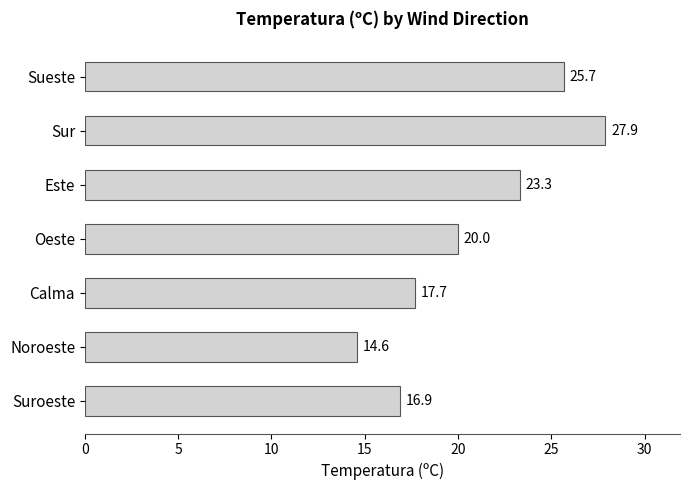

What is the approximate value at Suroeste?

16.9